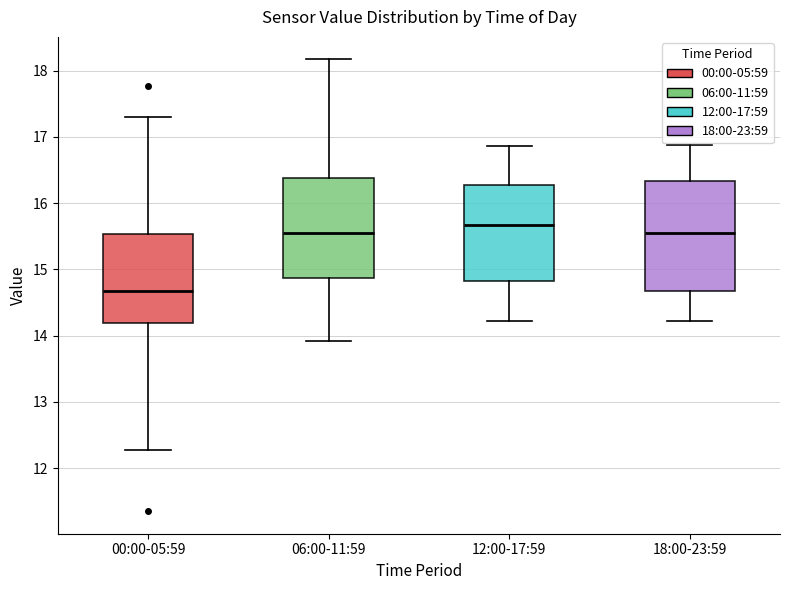

Reading left to right, transcribe this box plot: for each box, give where its median line is, the range the box spans, and where its two whiskers end, as read against the y-axis. The values are not printed on the chart, so give them approximately, as read against the axis.

00:00-05:59: median 14.7, box 14.2 to 15.5, whiskers 12.3 to 17.3
06:00-11:59: median 15.6, box 14.9 to 16.4, whiskers 13.9 to 18.2
12:00-17:59: median 15.7, box 14.8 to 16.3, whiskers 14.2 to 16.9
18:00-23:59: median 15.6, box 14.7 to 16.3, whiskers 14.2 to 16.9